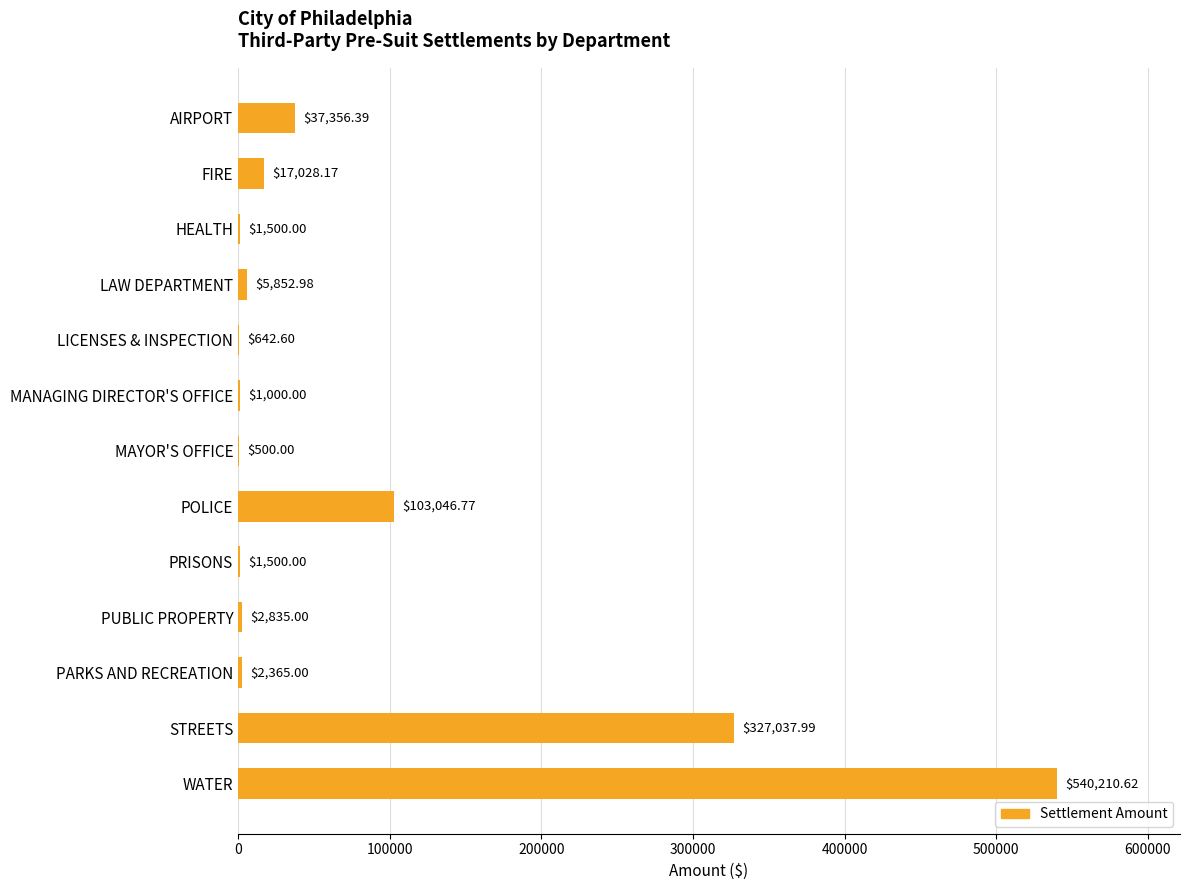

What is the sum of the values at PRISONS and FIRE?

18528.2